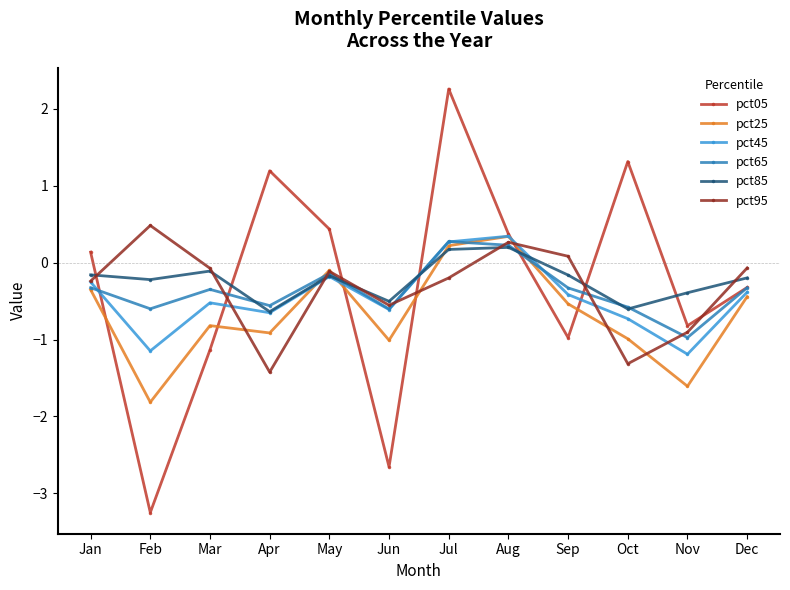

True or false: pct85 and pct05 cross at least once.

True